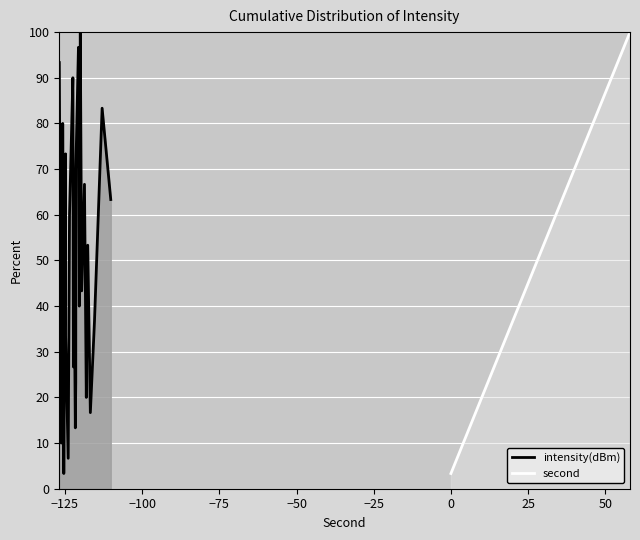

How many data points in second are less than 53?

15